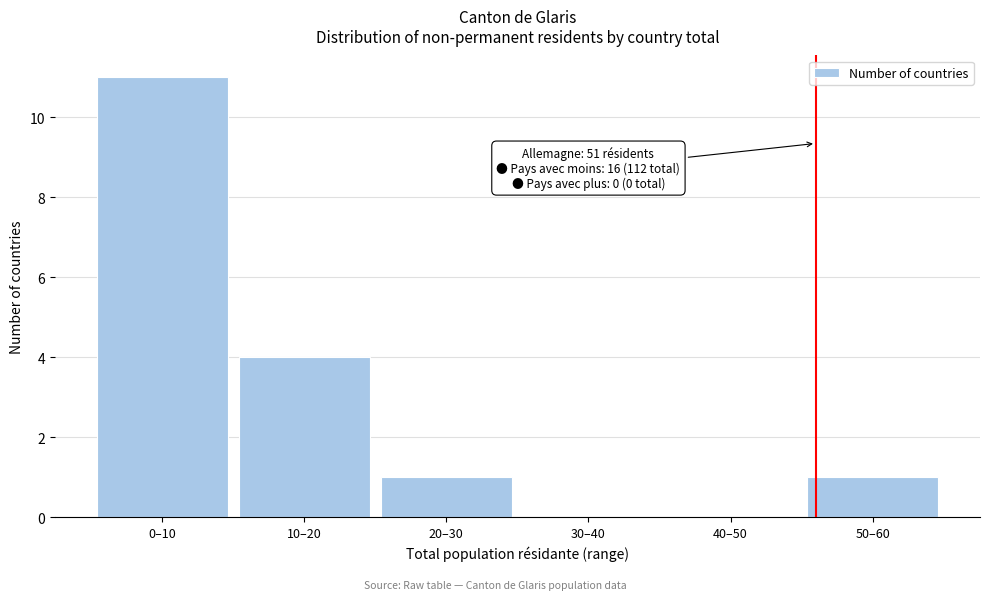

Reading right to left, extract all data points from this chart.

50–60=1	40–50=0	30–40=0	20–30=1	10–20=4	0–10=11